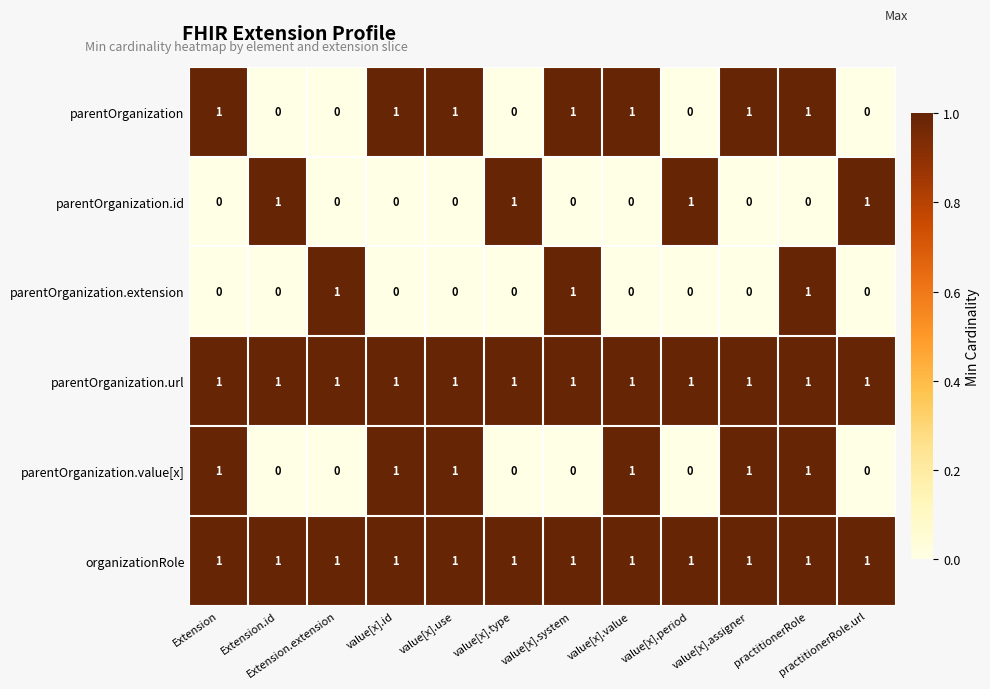

Is it true that parentOrganization.value[x] equals 1 at value[x].value?

True